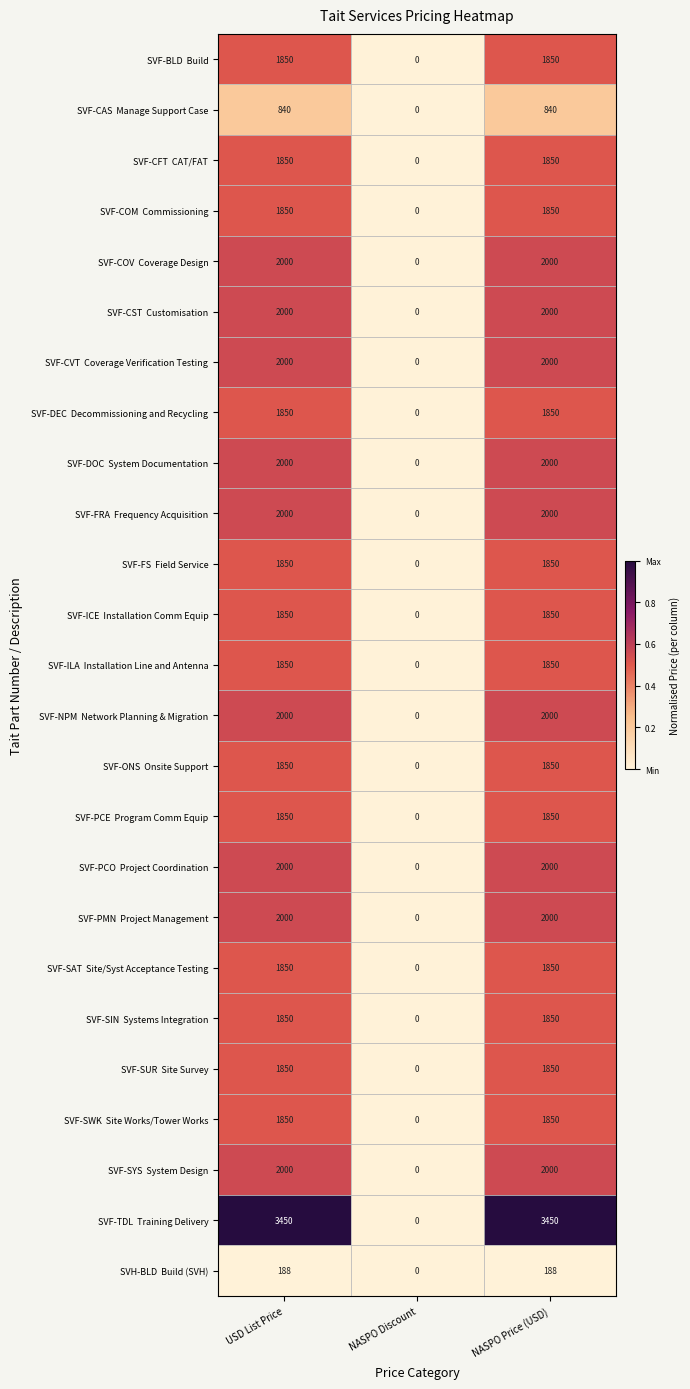

Which category has the lowest value across all series?

NASPO Discount